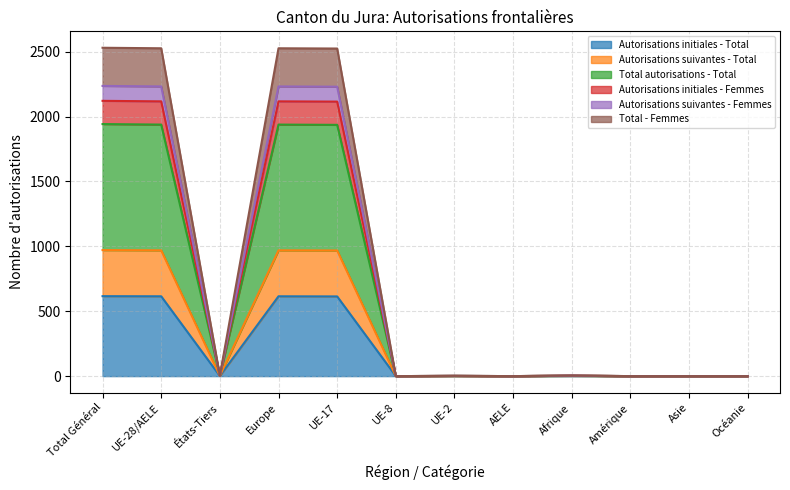

What position from the right is Asie?

2